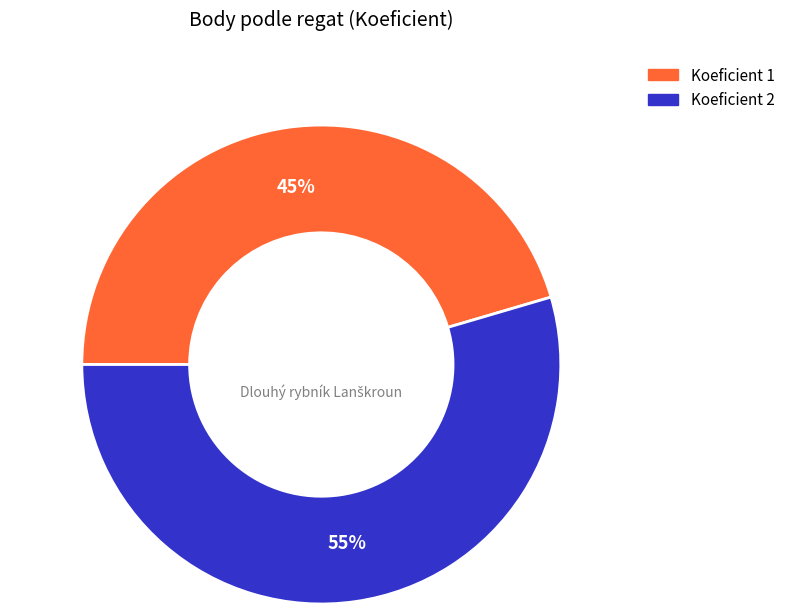

To the nearest percent, what is the average slice percentage?

50%